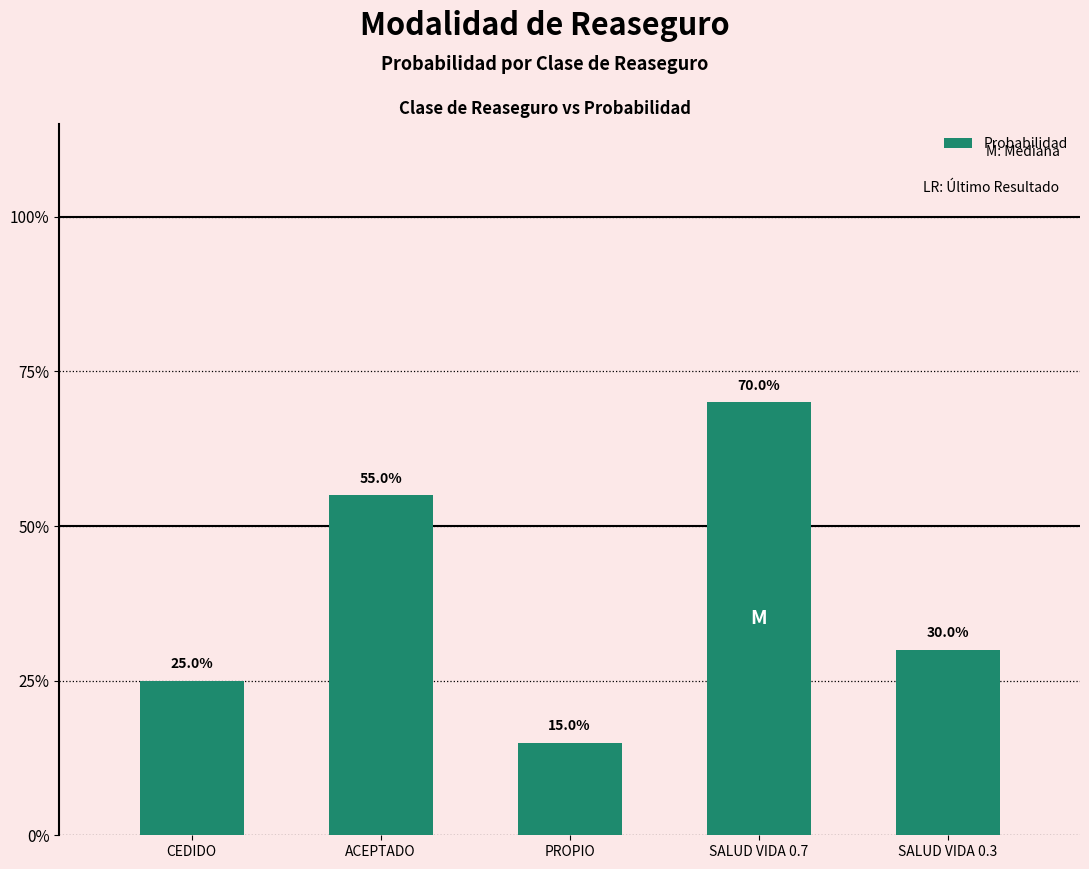

Does the chart contain any negative values?

No